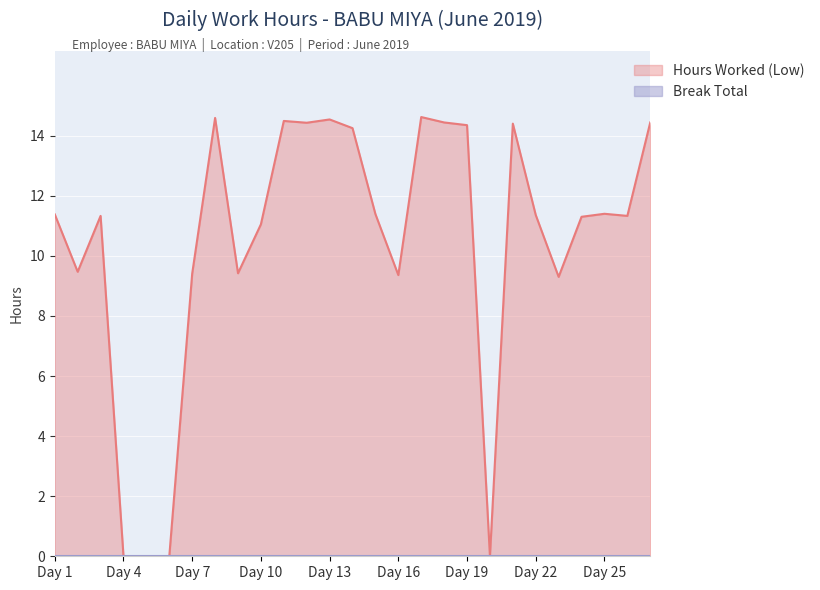

How many points are lower than both their immediate neighbors (excluding endpoints)?

7